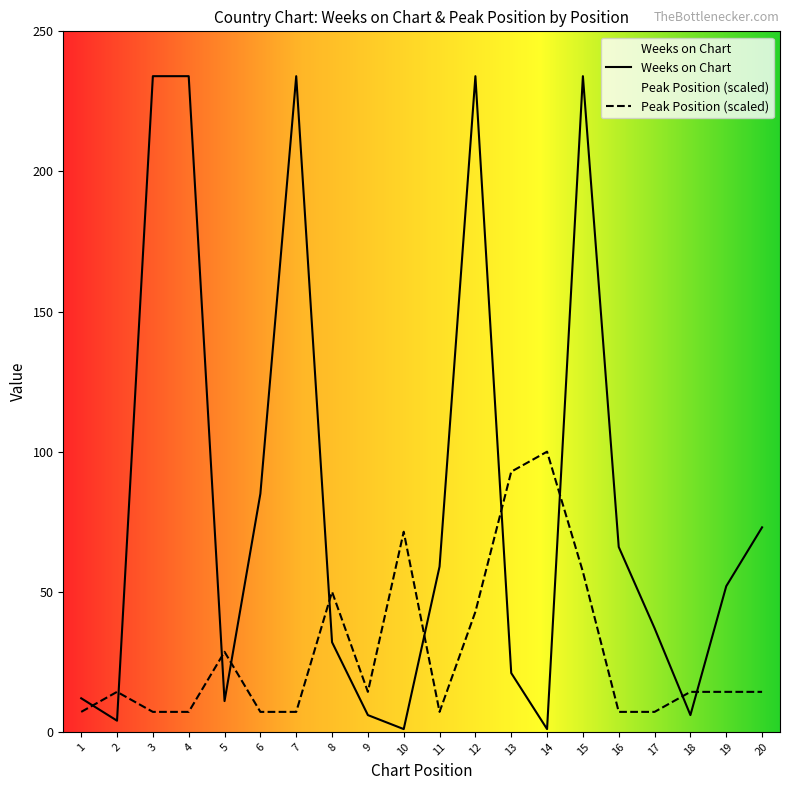

What is the value of the Weeks on Chart point at the 8th from the left?

32.0